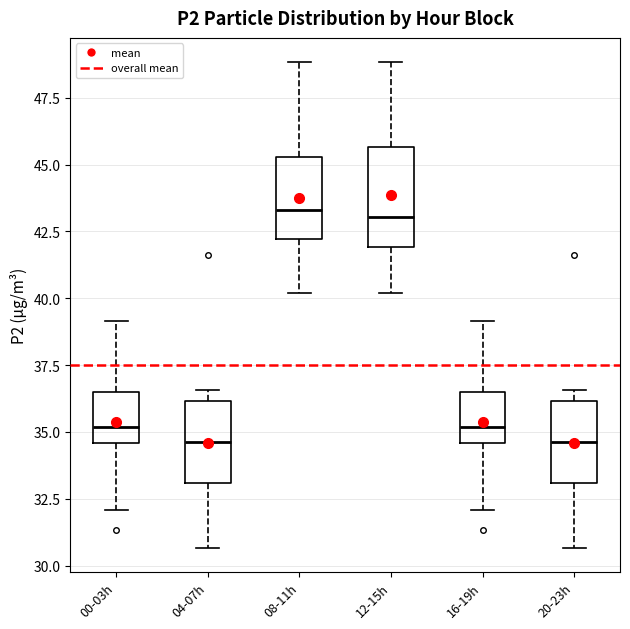

Reading left to right, read every box against the y-axis: the position of its median line, the range the box covers, and the ends of its whiskers. The values are not printed on the chart, so give them approximately, as read against the axis.

00-03h: median 35.0, box 34.5 to 36.5, whiskers 32.0 to 39.0
04-07h: median 34.5, box 33.0 to 36.0, whiskers 30.5 to 36.5
08-11h: median 43.5, box 42.0 to 45.5, whiskers 40.0 to 49.0
12-15h: median 43.0, box 42.0 to 45.5, whiskers 40.0 to 49.0
16-19h: median 35.0, box 34.5 to 36.5, whiskers 32.0 to 39.0
20-23h: median 34.5, box 33.0 to 36.0, whiskers 30.5 to 36.5